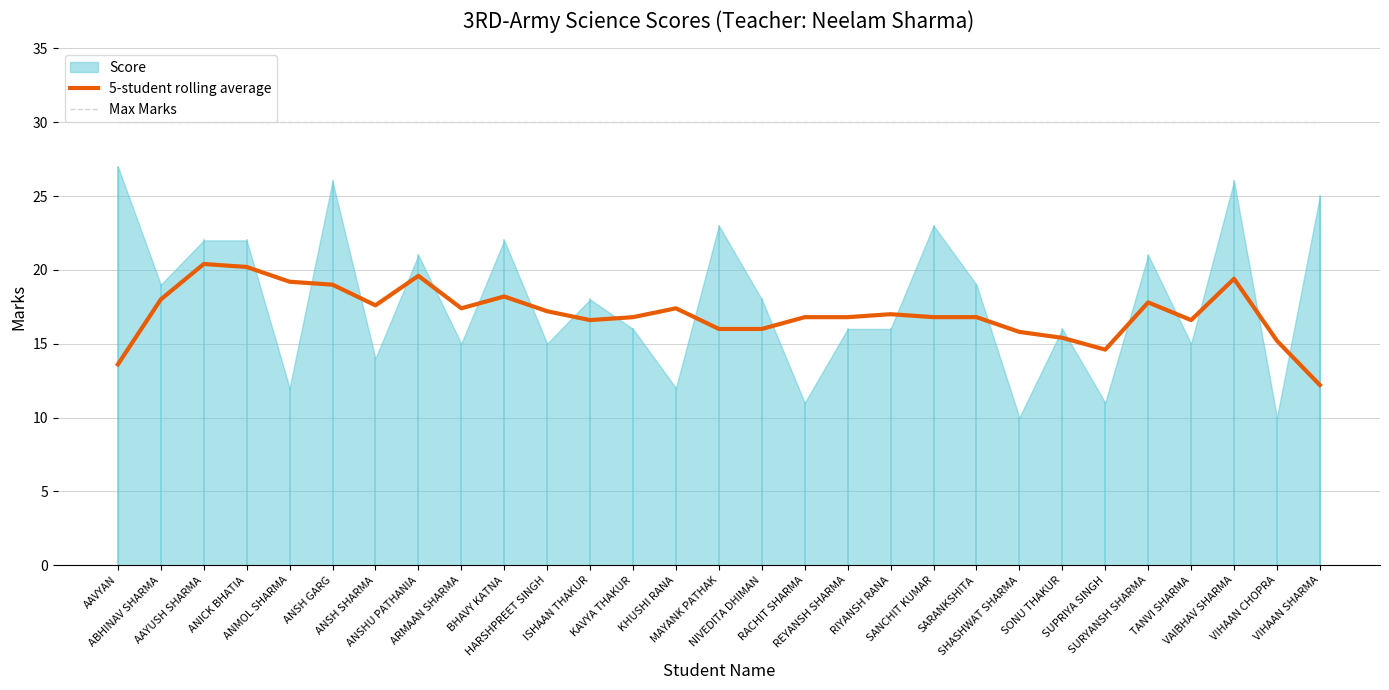

Which has a higher value, KAVYA THAKUR or AAVYAN?

KAVYA THAKUR